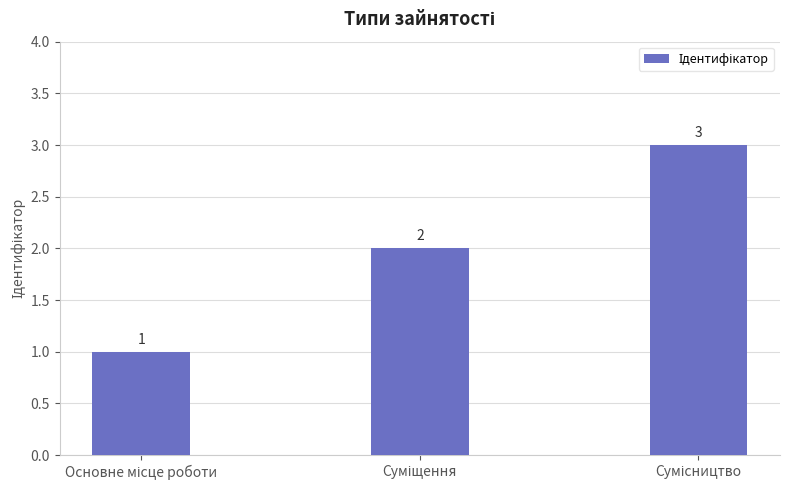

Count the values in the range 1 to 3.

3